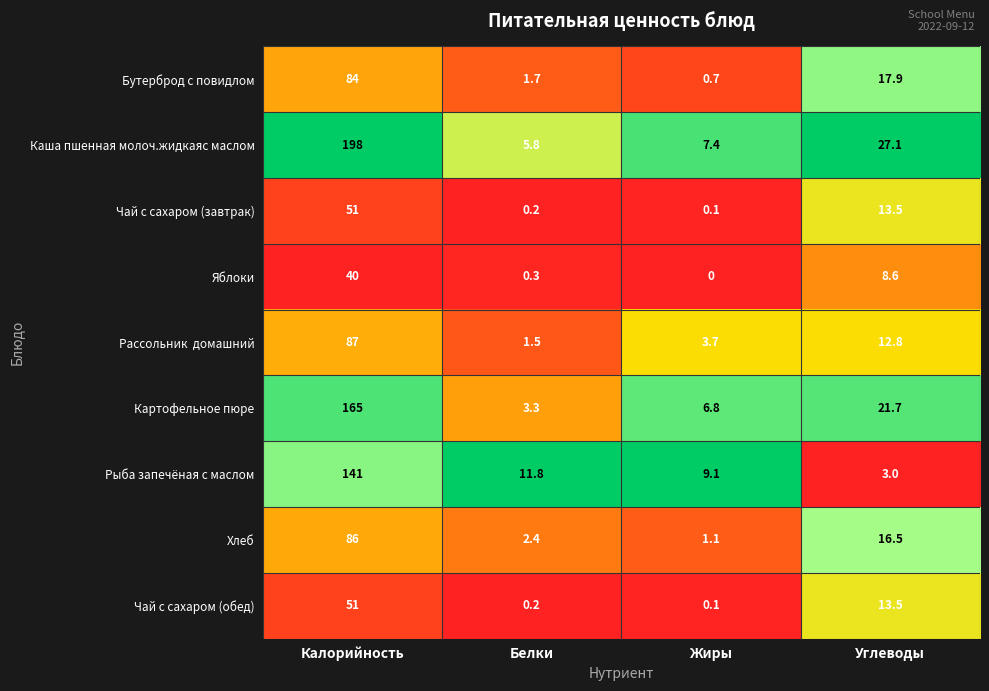

What is the difference between the maximum and minimum values in the Картофельное пюре series?

161.7